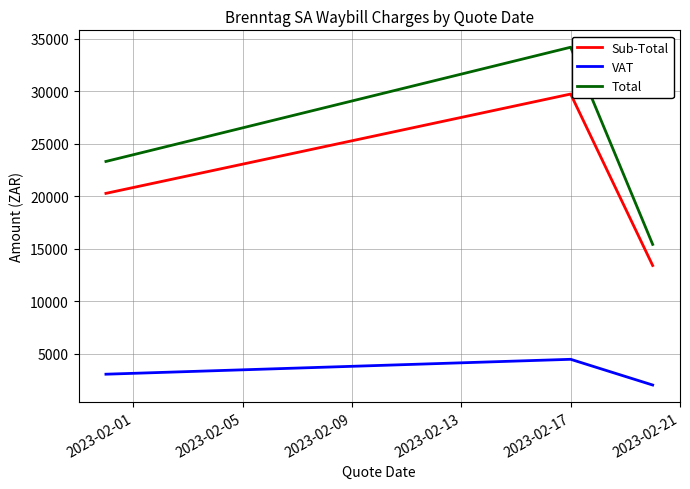

Rank the series by their maximum value, from lowest to highest.

VAT, Sub-Total, Total